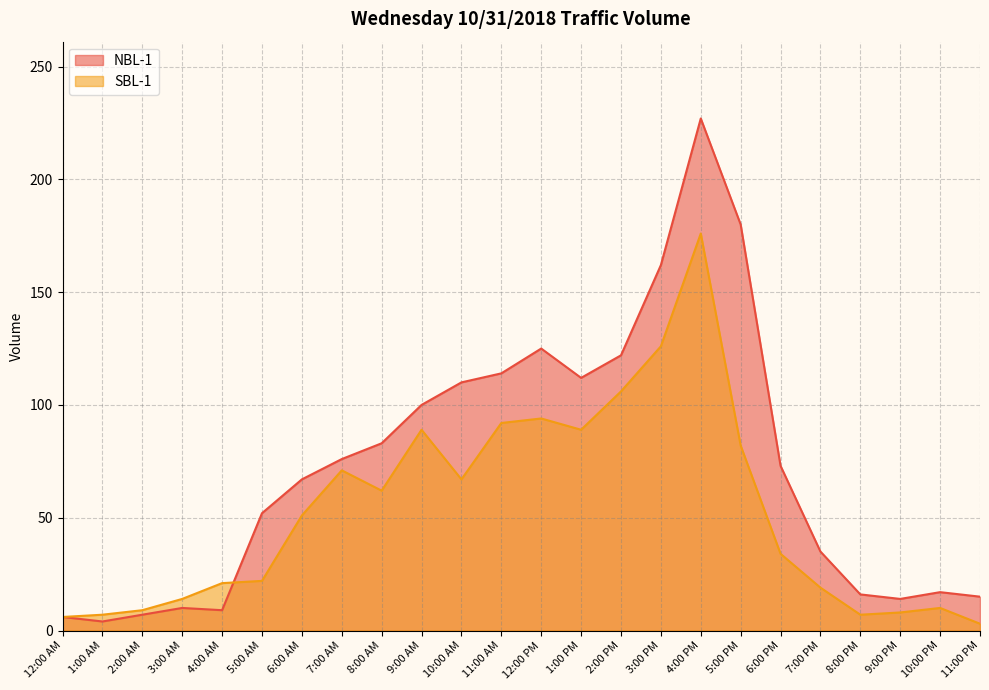

Which category has the lowest value in the SBL-1 series?

11:00 PM